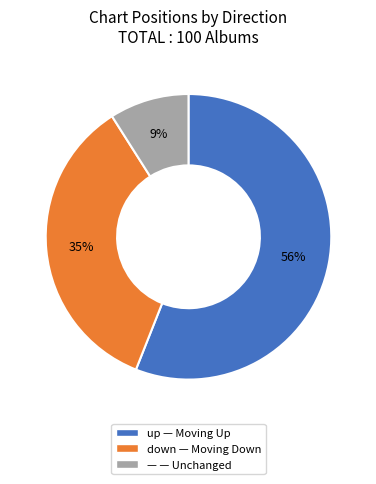

Is there any slice that represents more than half of the pie?

Yes